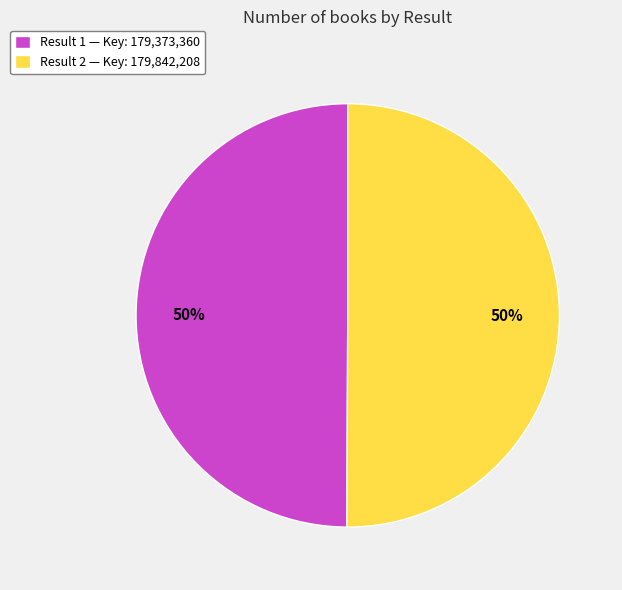

Is the sum of Result 2 — Key: 179,842,208 and Result 1 — Key: 179,373,360 greater than half?

Yes